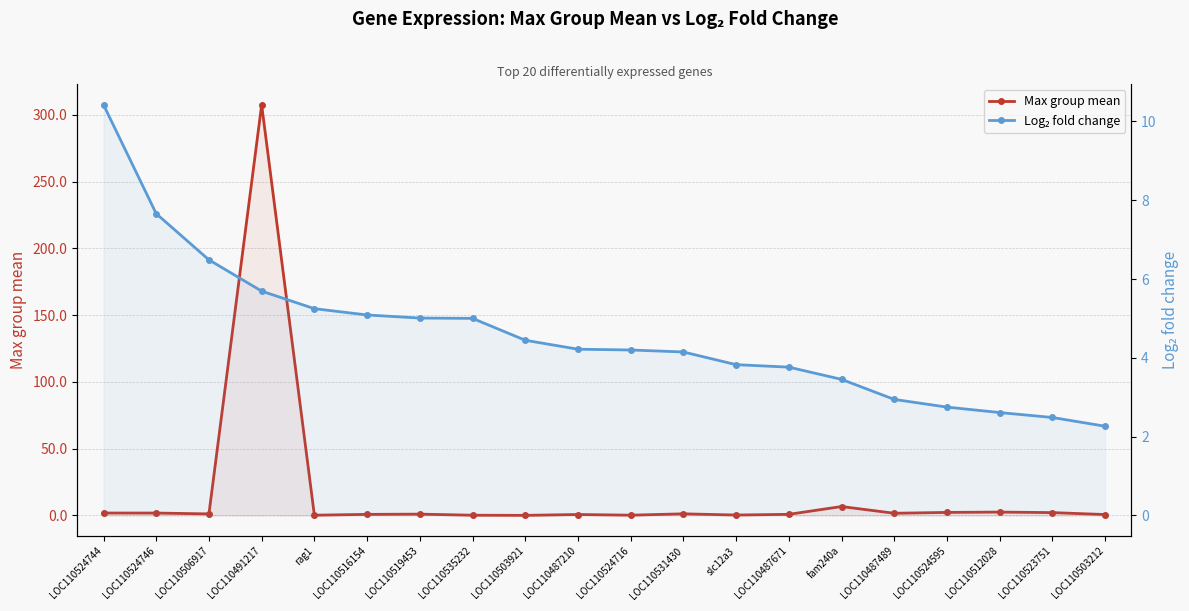

What is the sum of the Log₂ fold change values at LOC110503921 and LOC110524746?

12.1